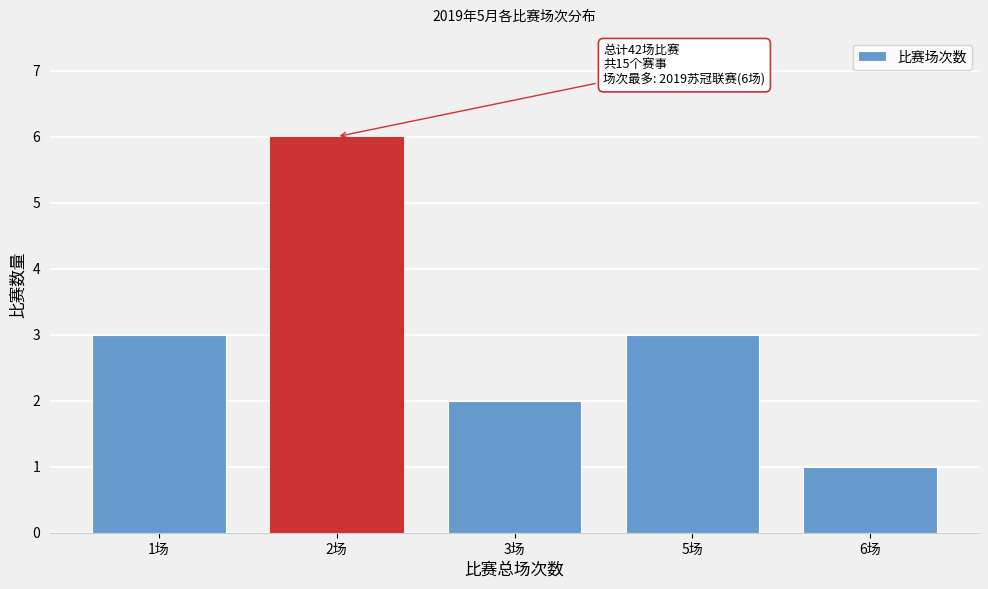

Reading left to right, extract all data points from this chart.

3	6	2	3	1